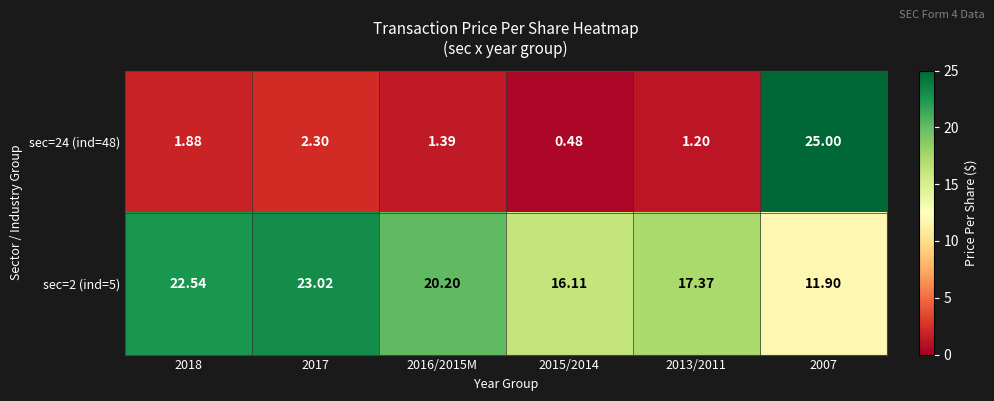

Rank the series by their maximum value, from lowest to highest.

sec=2 (ind=5), sec=24 (ind=48)